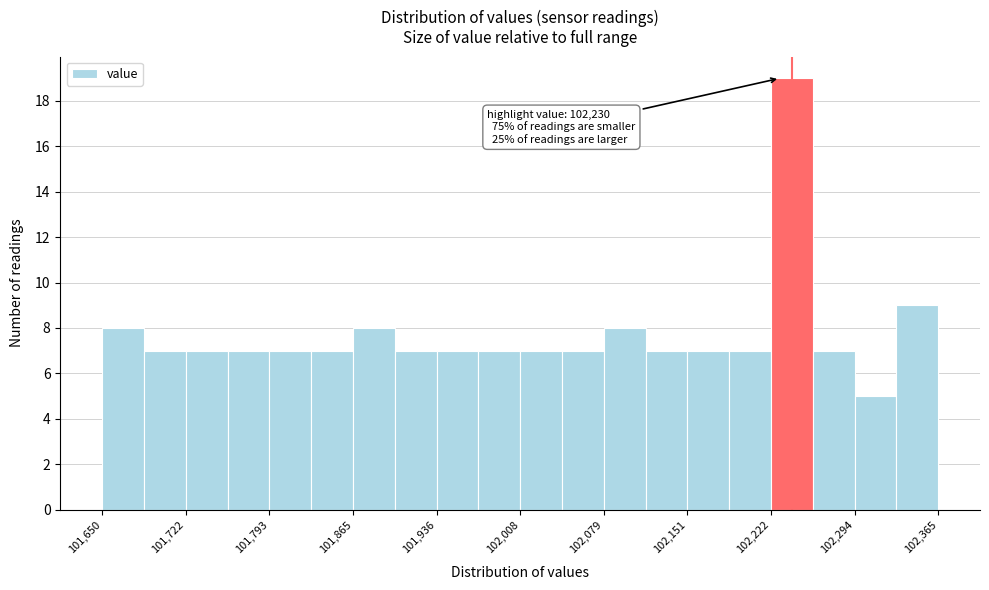

Read against the x-axis, roughly where is the centre of the tallest bar?

102240